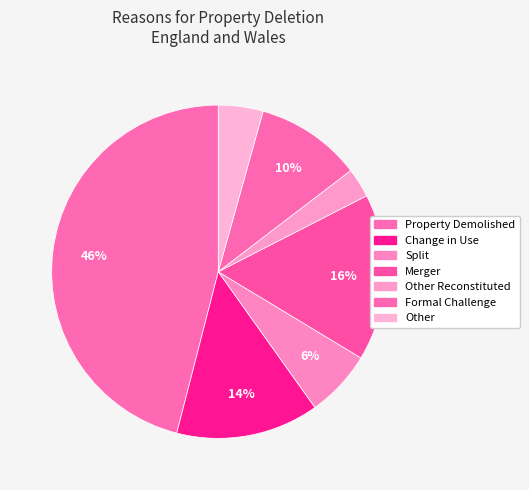

Do Property Demolished and Change in Use together represent more than half of the pie?

Yes